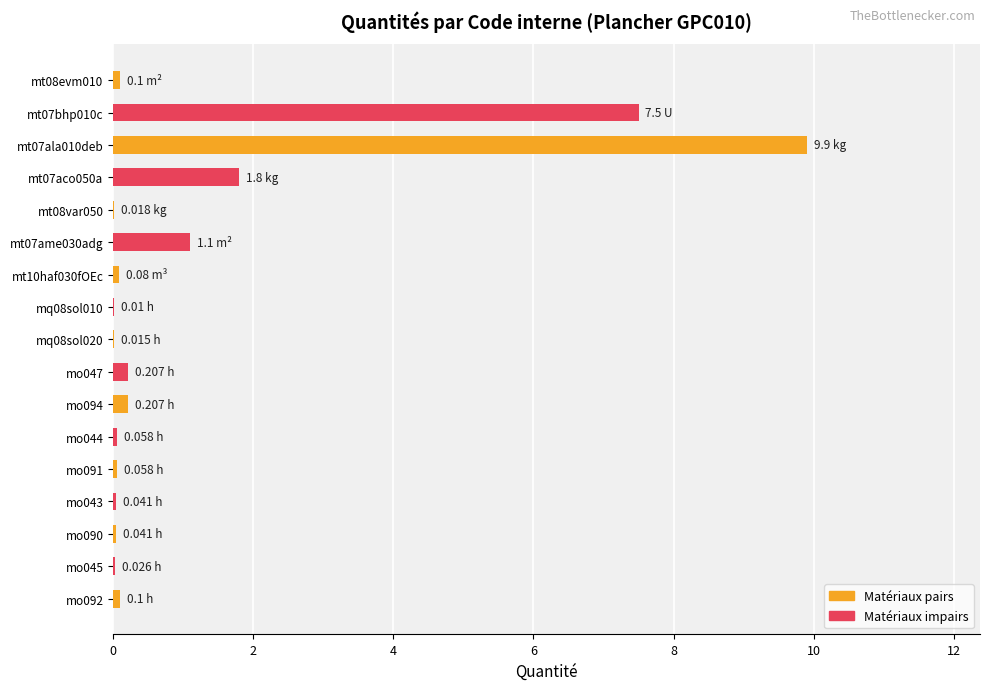

What is the greatest value displayed?

9.9